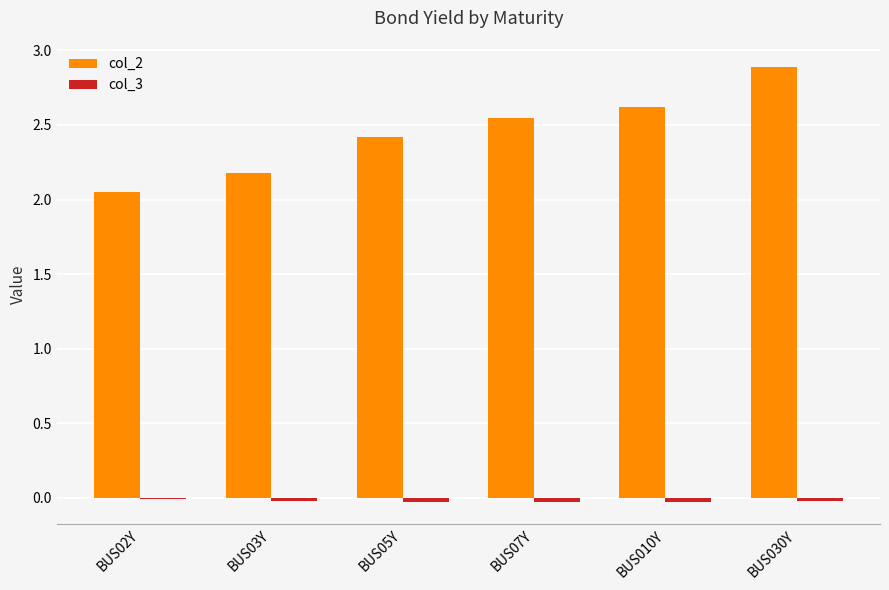

The value of col_2 at BUS030Y is 5.1. True or false?

False